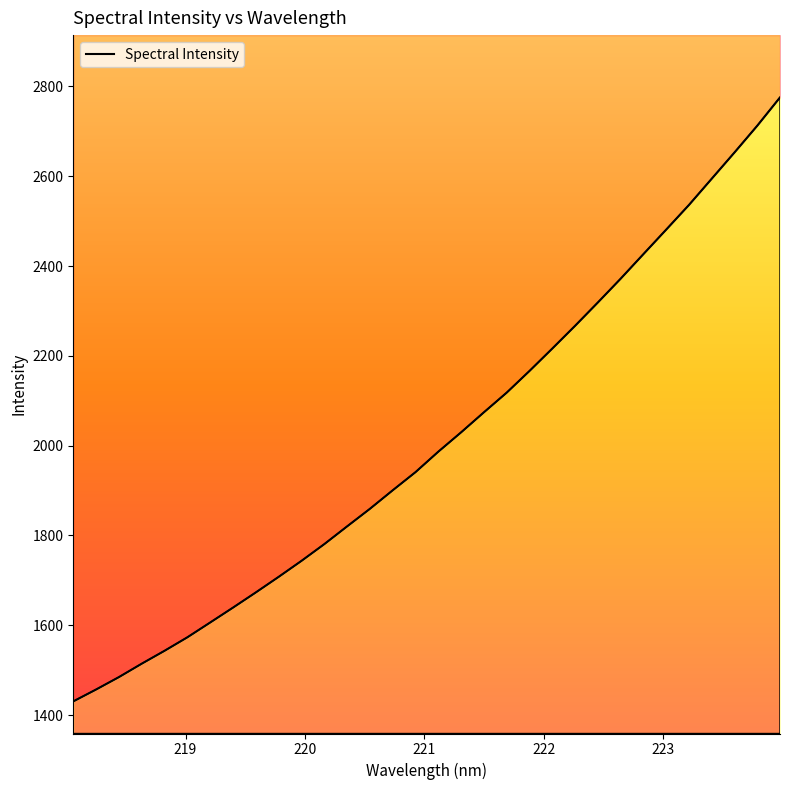

What position from the left is 222.0721?

22